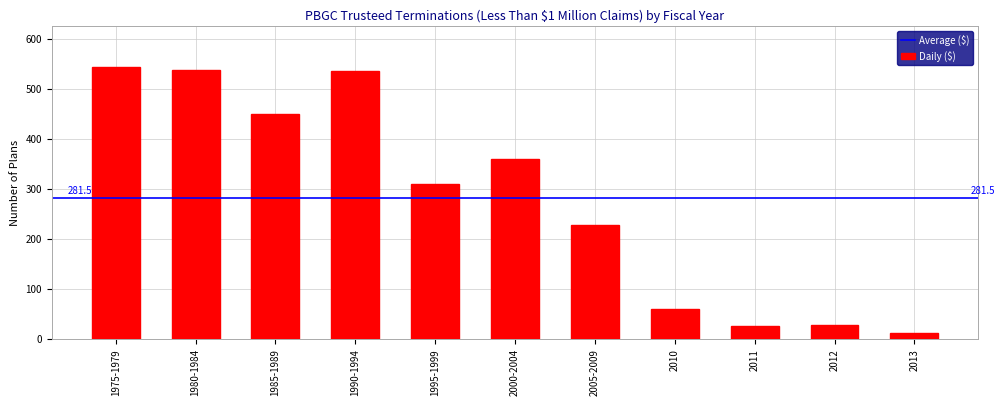

Where is the data nearest to the value 278?

1995-1999